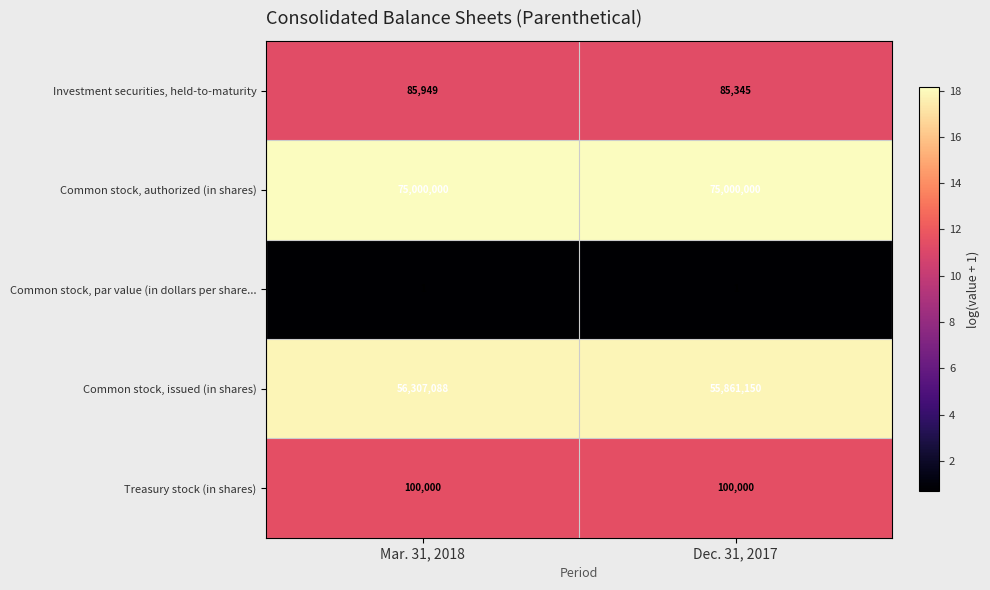

At Dec. 31, 2017, list the series in order from largest to smallest.

Common stock, authorized (in shares), Common stock, issued (in shares), Treasury stock (in shares), Investment securities, held-to-maturity, Common stock, par value (in dollars per share...